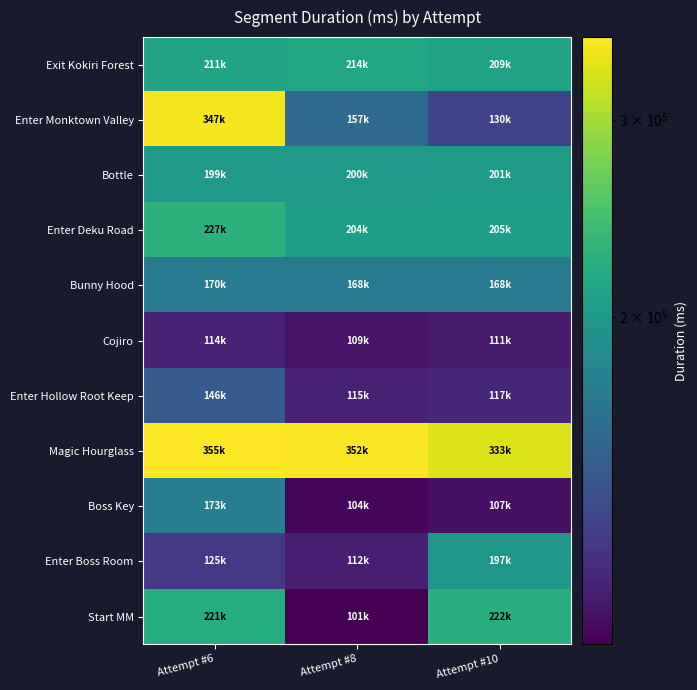

Between Attempt #10 and Attempt #6, which is larger?

Attempt #6